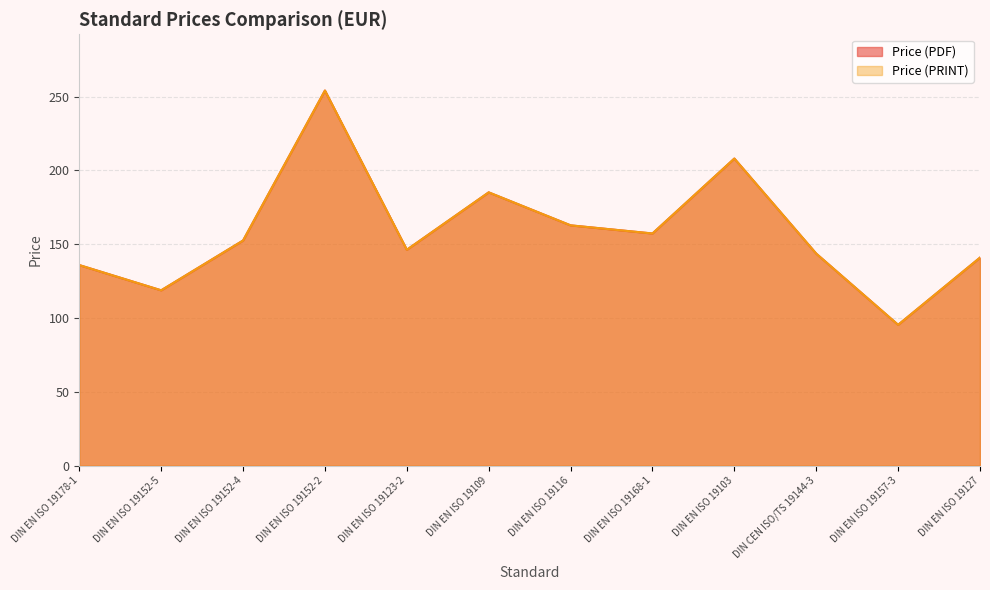

The value of Price (PDF) at DIN EN ISO 19116 is 162.8. True or false?

True